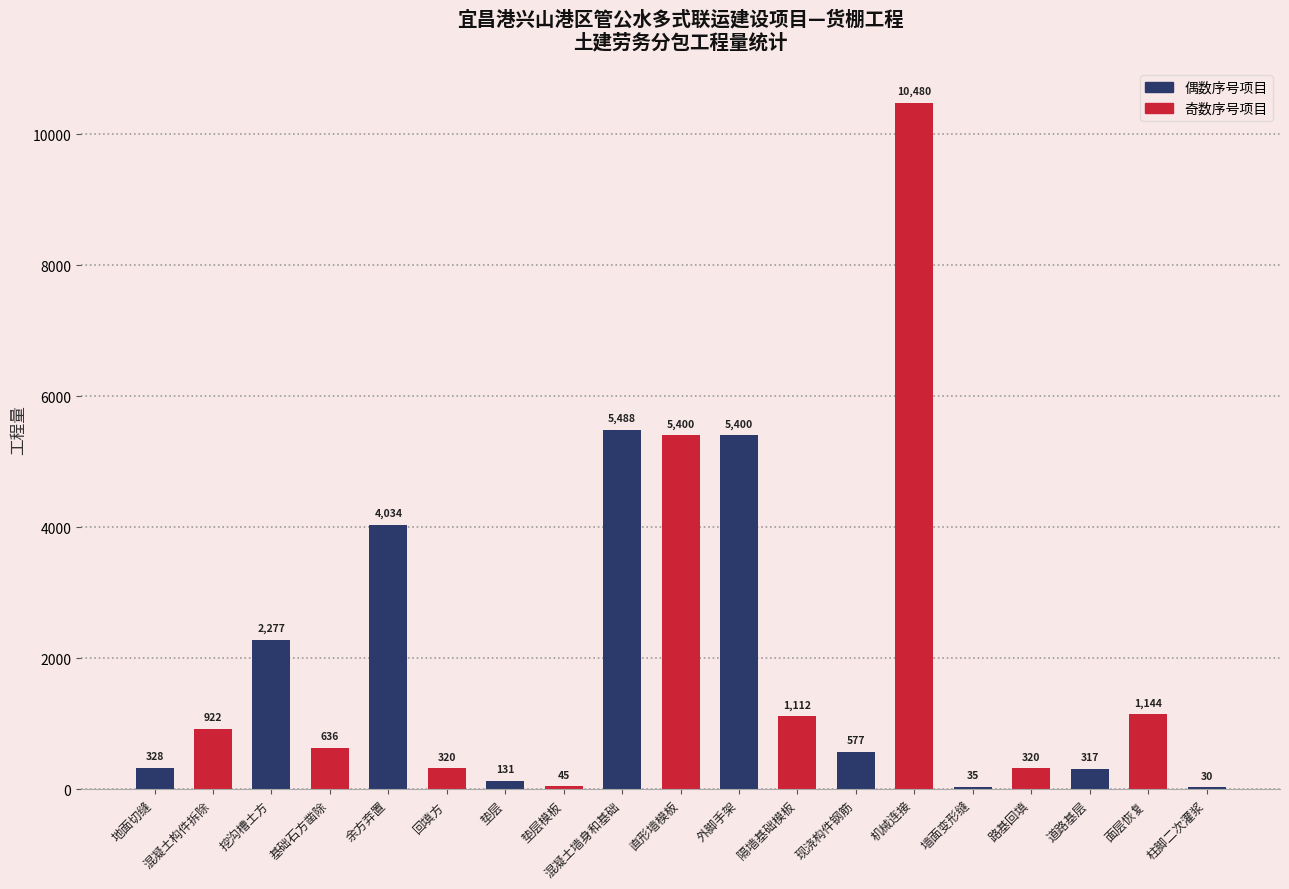

What value does the data have at 墙面变形缝?

35.0